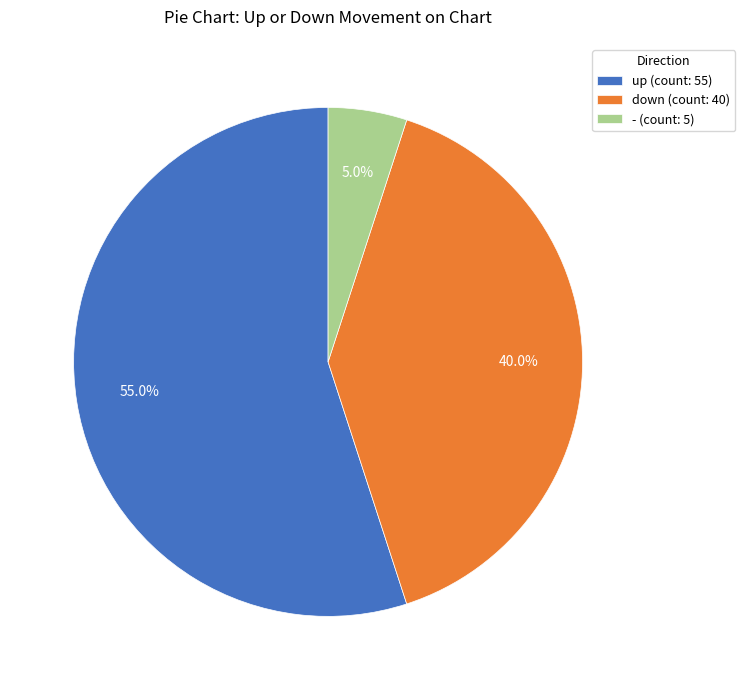

True or false: - accounts for 5% of the total.

True